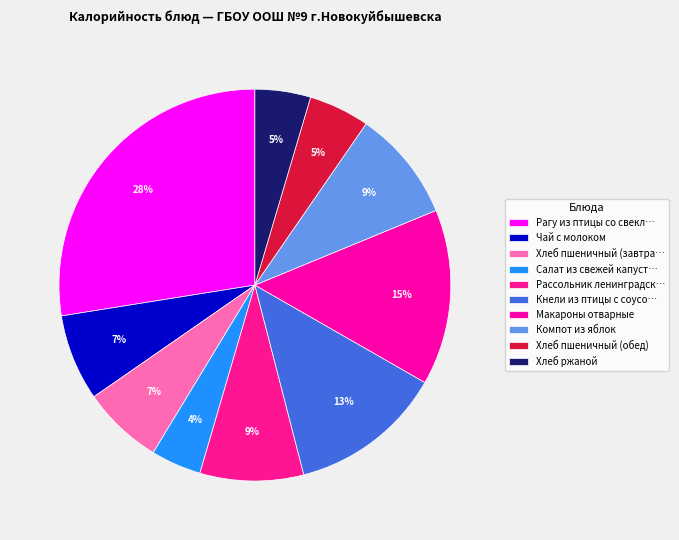

Is there a majority slice in this chart?

No